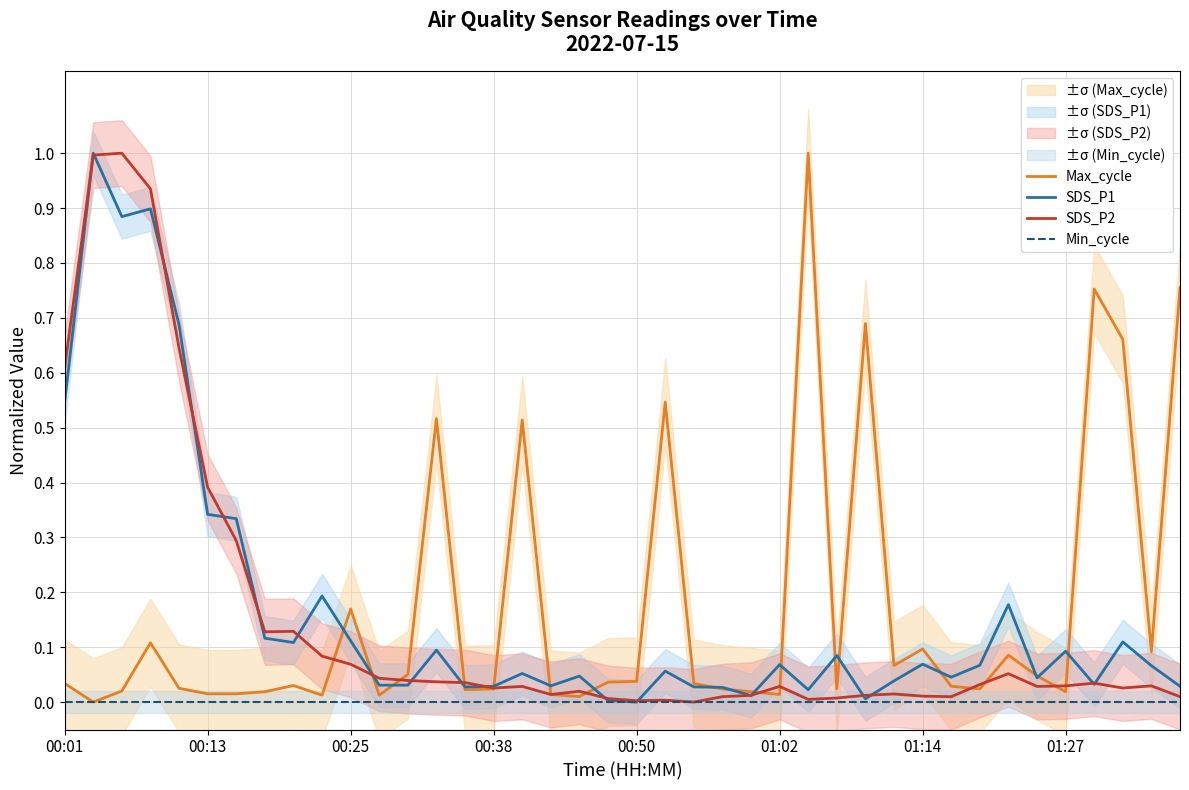

What is the spread (max minus min) of values at 36?

0.8